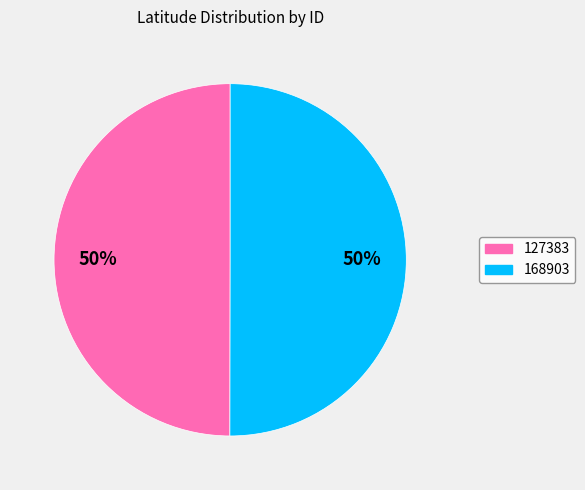

The 127383 slice represents 39% of the pie. True or false?

False